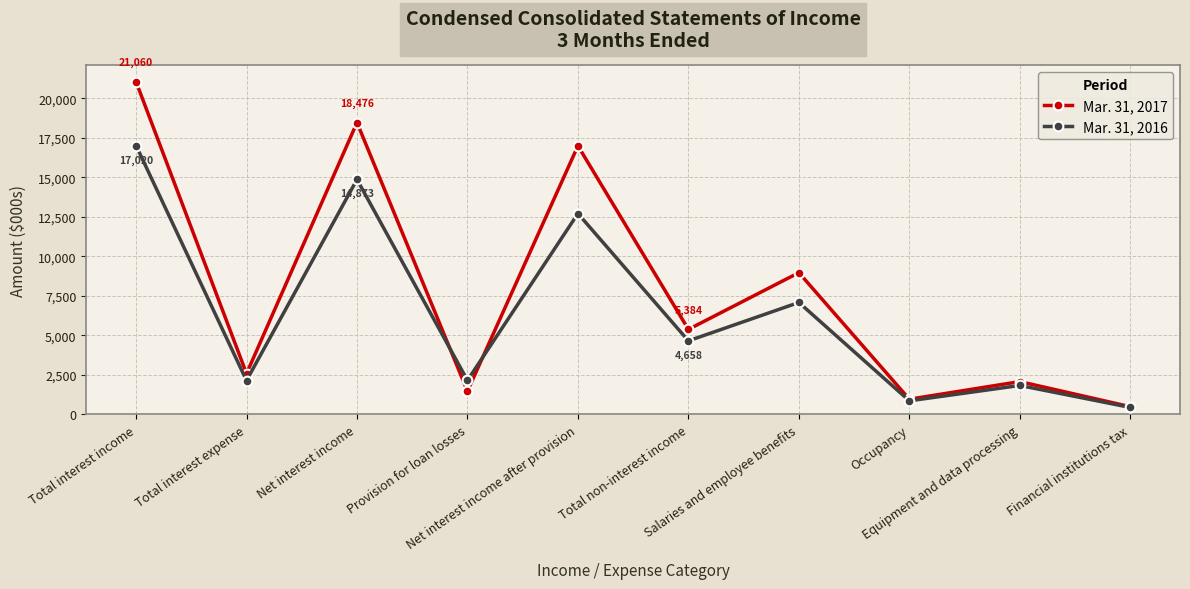

Count the number of categories in the chart.

10